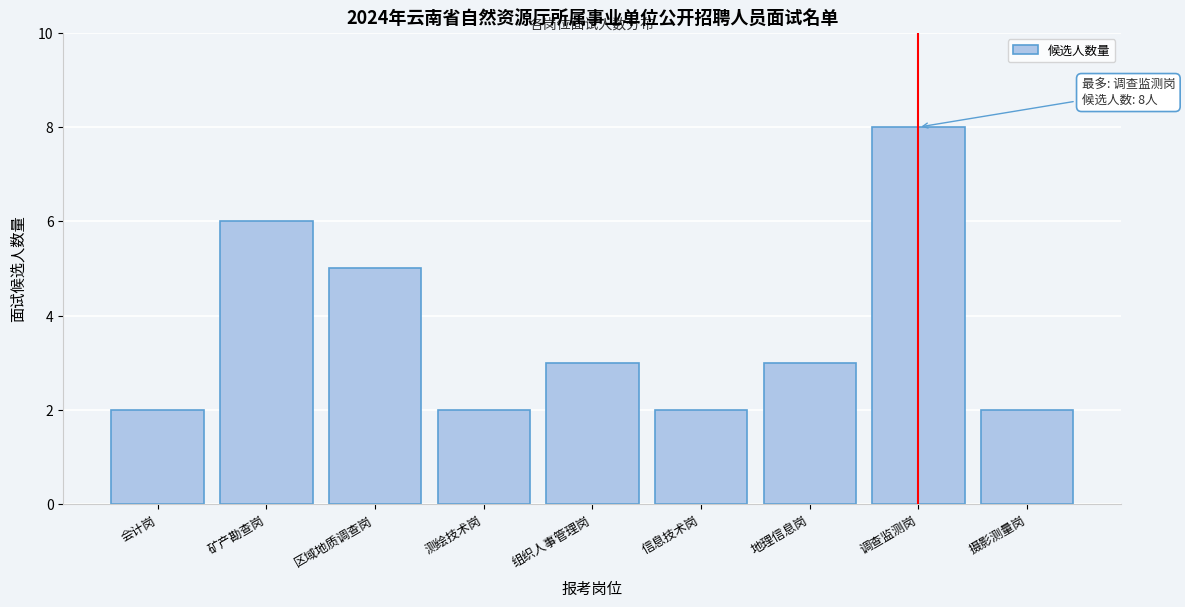

Reading left to right, list all the values displayed in this chart.

会计岗=2	矿产勘查岗=6	区域地质调查岗=5	测绘技术岗=2	组织人事管理岗=3	信息技术岗=2	地理信息岗=3	调查监测岗=8	摄影测量岗=2